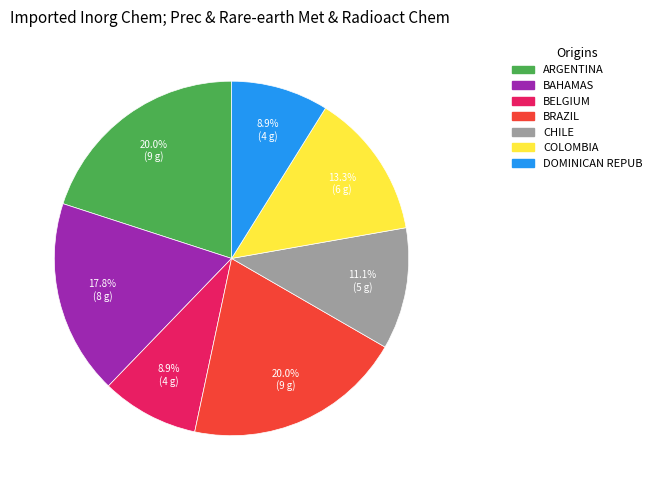

Does any single category account for the majority?

No